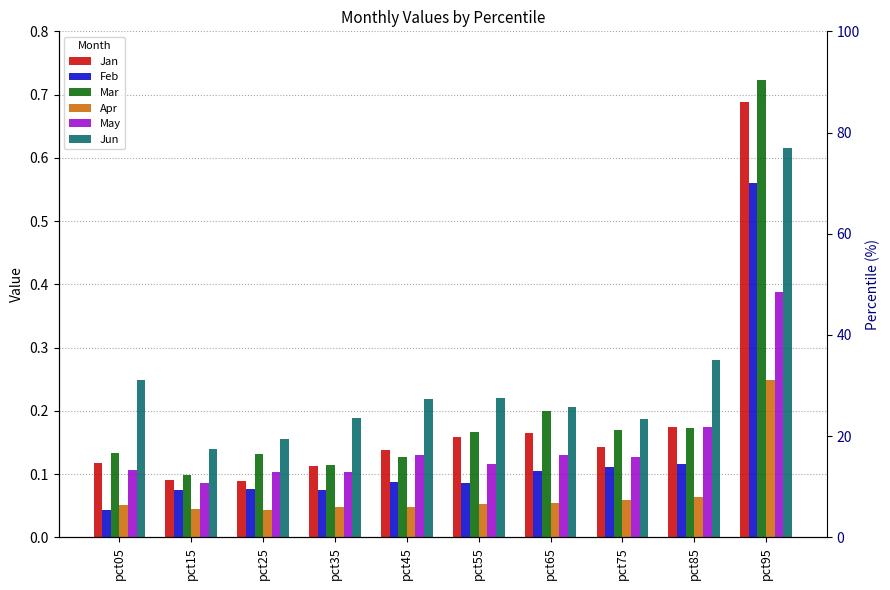

Reading right to left, transcribe all the data shown in this chart.

Jan: pct95=0.7	pct85=0.2	pct75=0.1	pct65=0.2	pct55=0.2	pct45=0.1	pct35=0.1	pct25=0.1	pct15=0.1	pct05=0.1
Feb: pct95=0.6	pct85=0.1	pct75=0.1	pct65=0.1	pct55=0.1	pct45=0.1	pct35=0.1	pct25=0.1	pct15=0.1	pct05=0.0
Mar: pct95=0.7	pct85=0.2	pct75=0.2	pct65=0.2	pct55=0.2	pct45=0.1	pct35=0.1	pct25=0.1	pct15=0.1	pct05=0.1
Apr: pct95=0.2	pct85=0.1	pct75=0.1	pct65=0.1	pct55=0.1	pct45=0.0	pct35=0.0	pct25=0.0	pct15=0.0	pct05=0.1
May: pct95=0.4	pct85=0.2	pct75=0.1	pct65=0.1	pct55=0.1	pct45=0.1	pct35=0.1	pct25=0.1	pct15=0.1	pct05=0.1
Jun: pct95=0.6	pct85=0.3	pct75=0.2	pct65=0.2	pct55=0.2	pct45=0.2	pct35=0.2	pct25=0.2	pct15=0.1	pct05=0.2